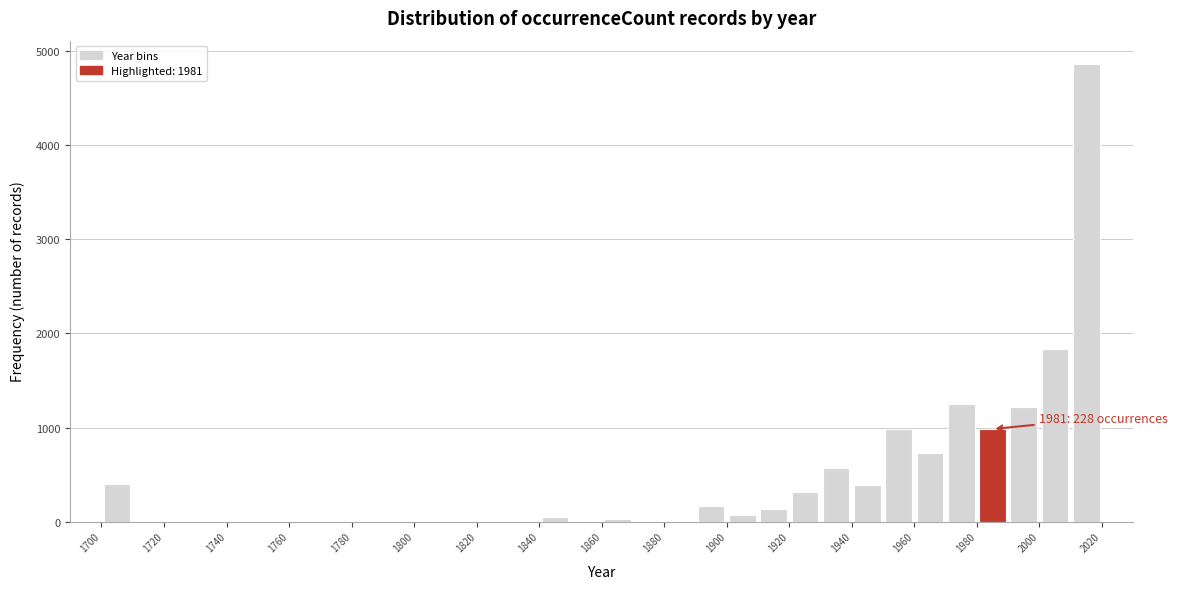

Which range on the x-axis has the tallest bar?

2010 to 2020